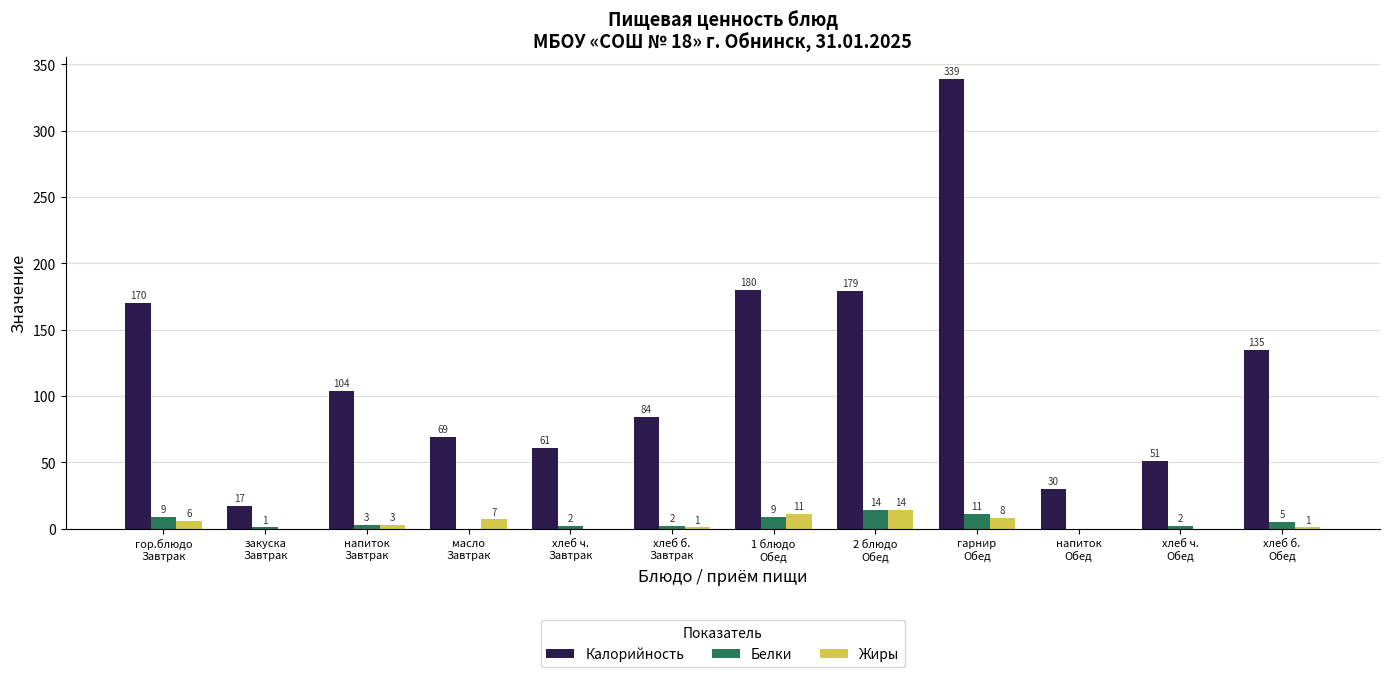

What is the total value across all series at масло
Завтрак?

76